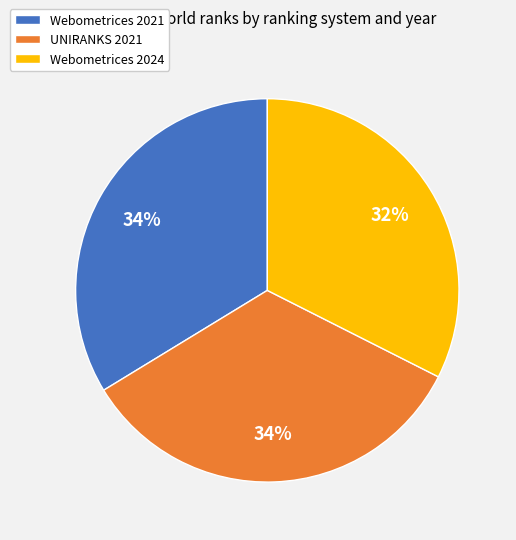

True or false: Webometrices 2024 accounts for 39% of the total.

False